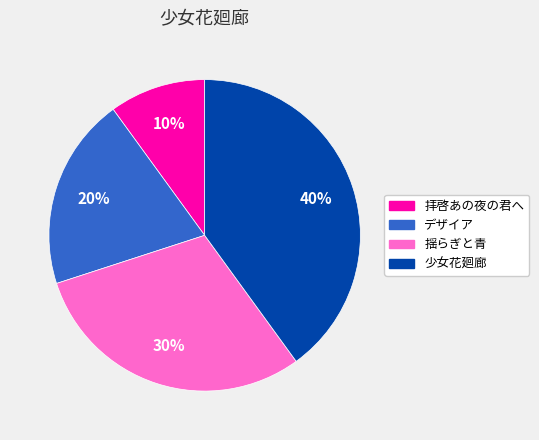

Is 揺らぎと青 the majority of the pie?

No